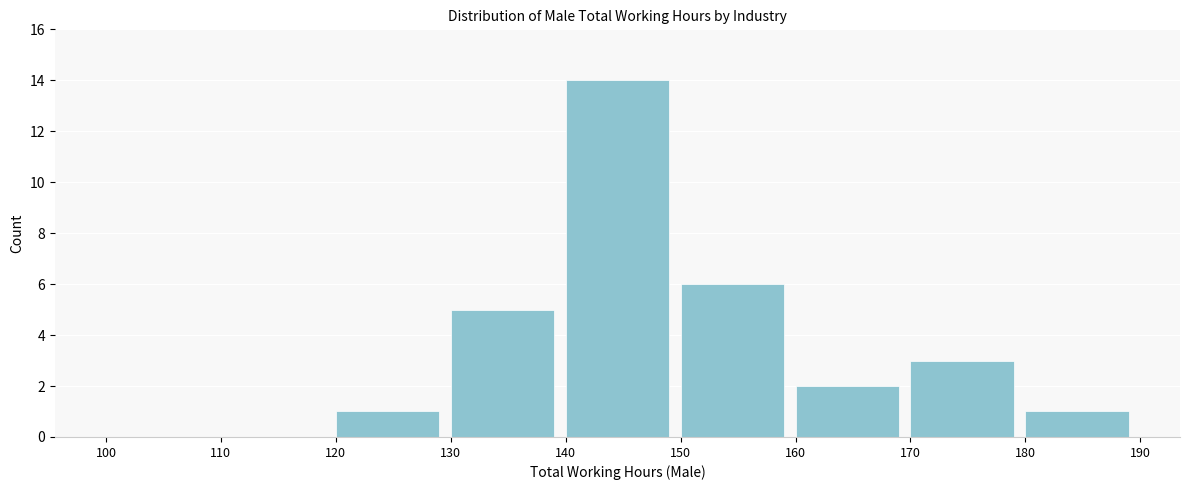

Reading left to right, list every bar in this chart as the range it spans on the x-axis followed by its height. The values are not printed on the chart, so give them approximately, as read against the axis.

100 to 110: 0
110 to 120: 0
120 to 130: 1
130 to 140: 5
140 to 150: 14
150 to 160: 6
160 to 170: 2
170 to 180: 3
180 to 190: 1